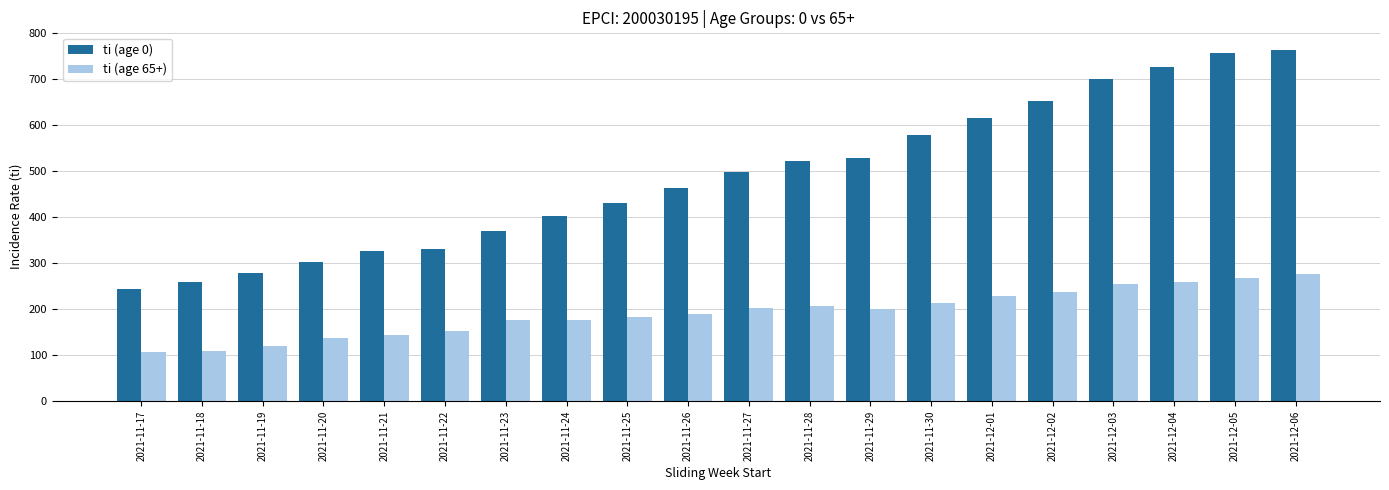

What is the average value of the ti (age 0) series?

487.6